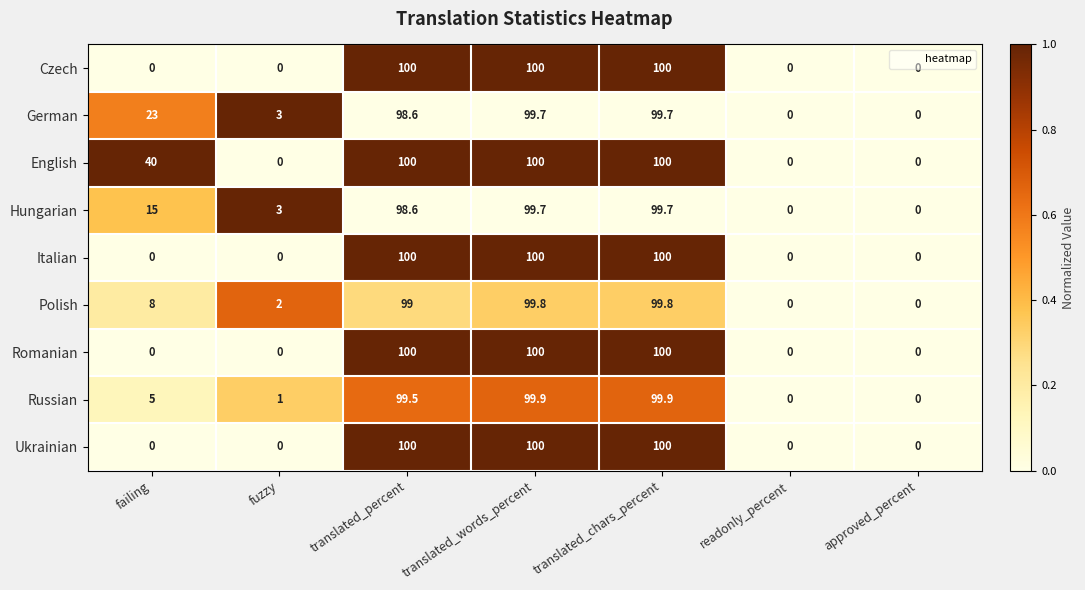

What is the spread (max minus min) of values at translated_words_percent?

0.3